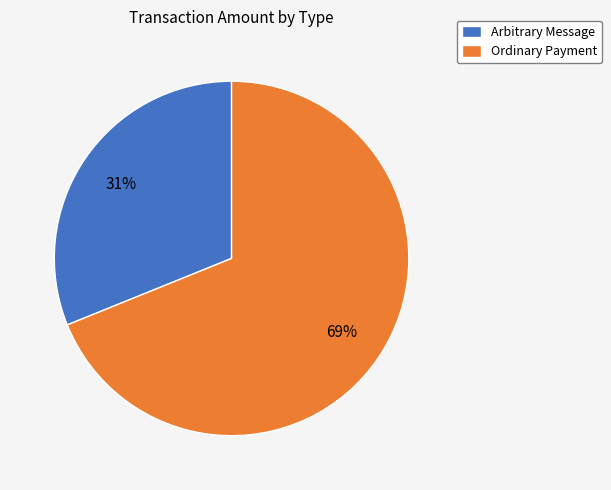

Combined, do Ordinary Payment and Arbitrary Message account for over 50%?

Yes